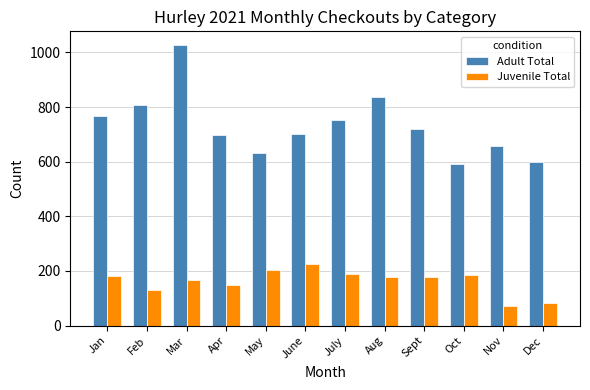

What is the minimum value shown in the chart?

71